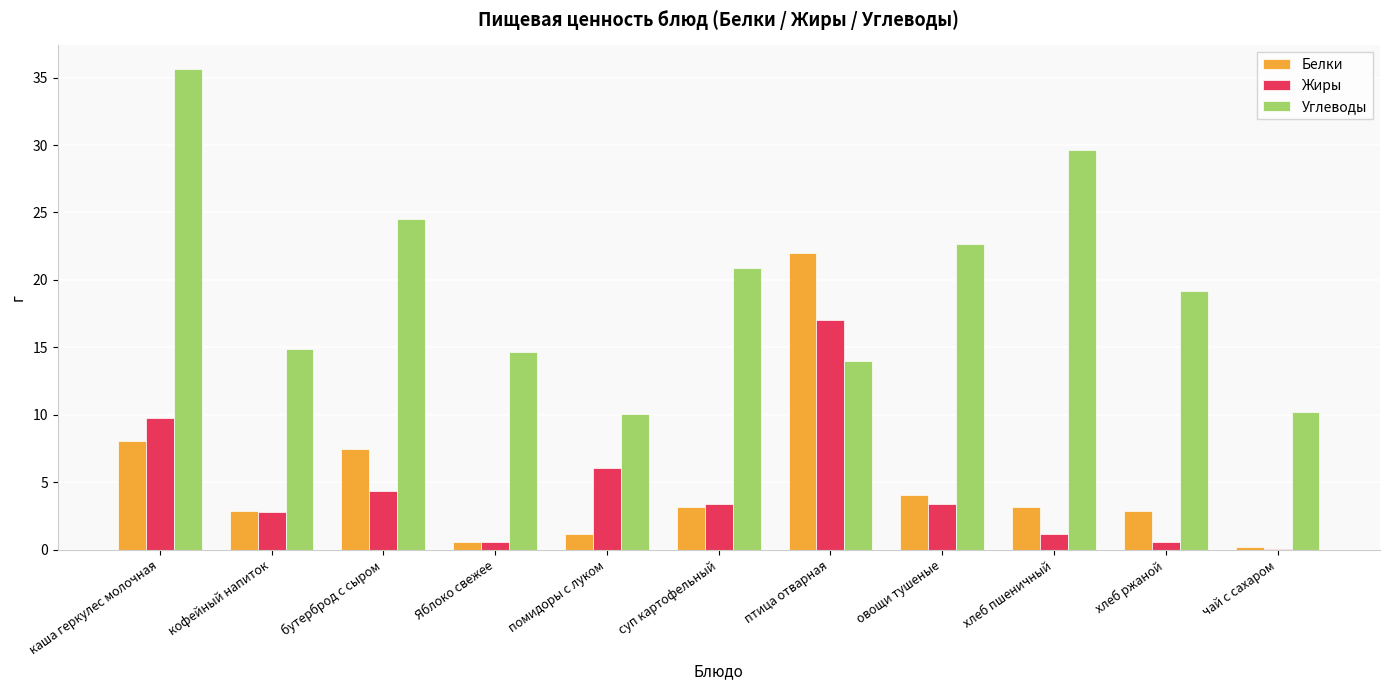

What is the approximate value of Белки at овощи тушеные?

4.1